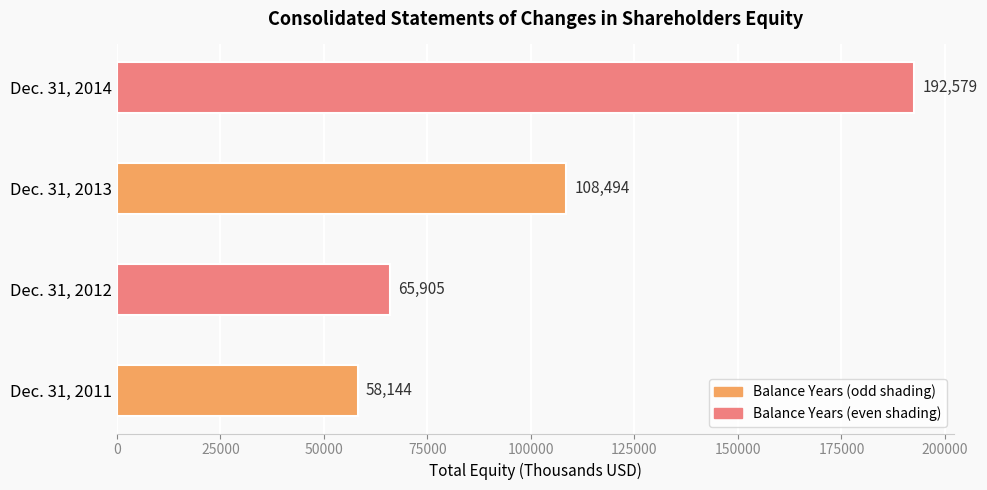

What is the minimum value shown in the chart?

58144